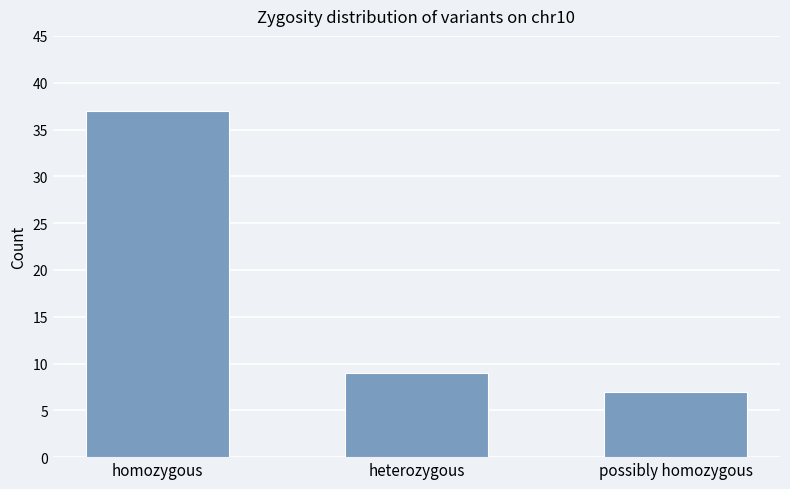

What is the change in value from homozygous to heterozygous?

-28